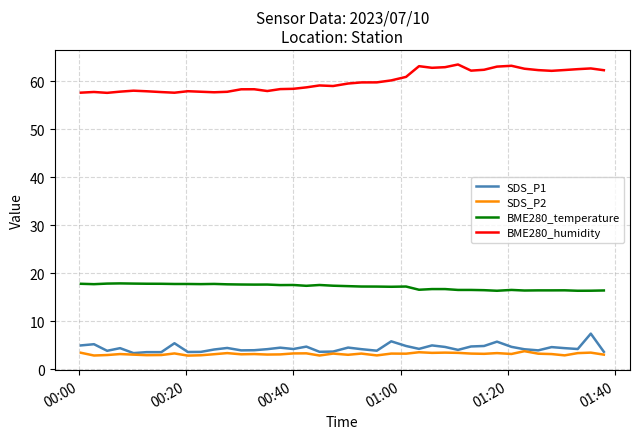

Which series has the largest total across all categories?

BME280_humidity